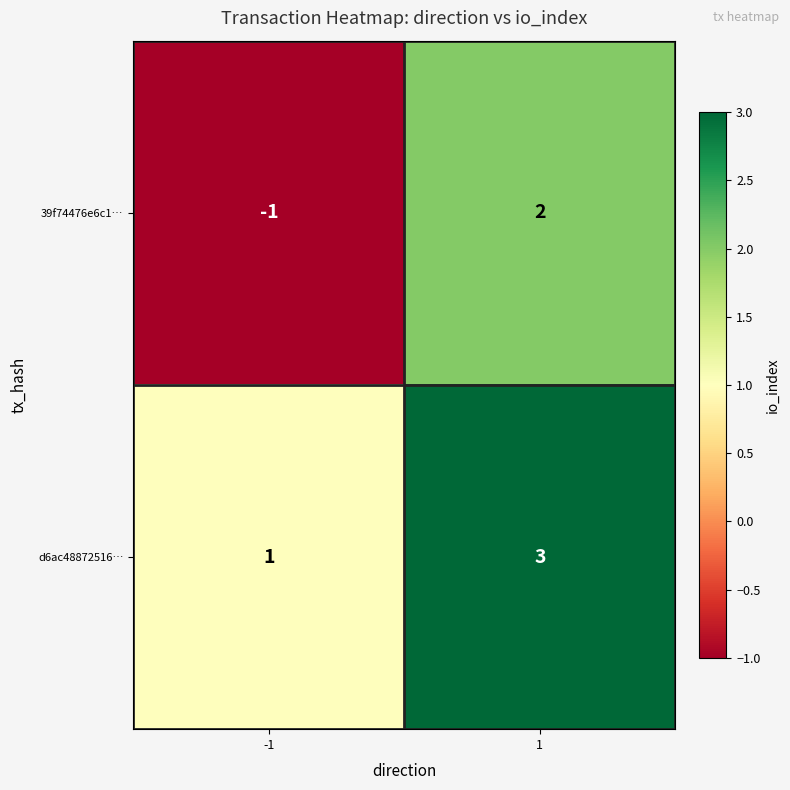

What is the sum of the d6ac48872516… values at -1 and 1?

4